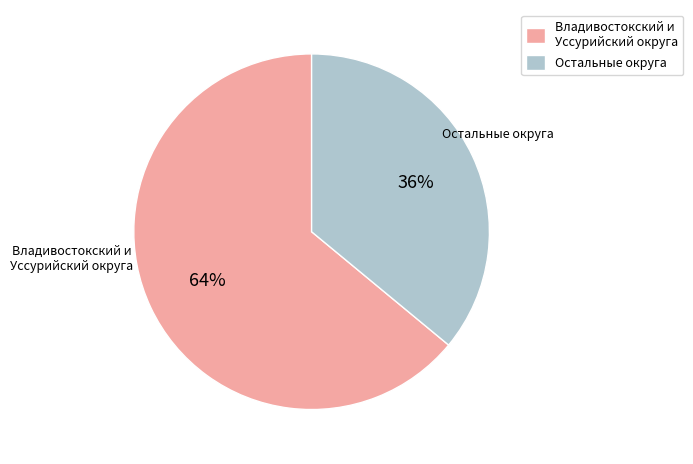

Is there any slice that represents more than half of the pie?

Yes